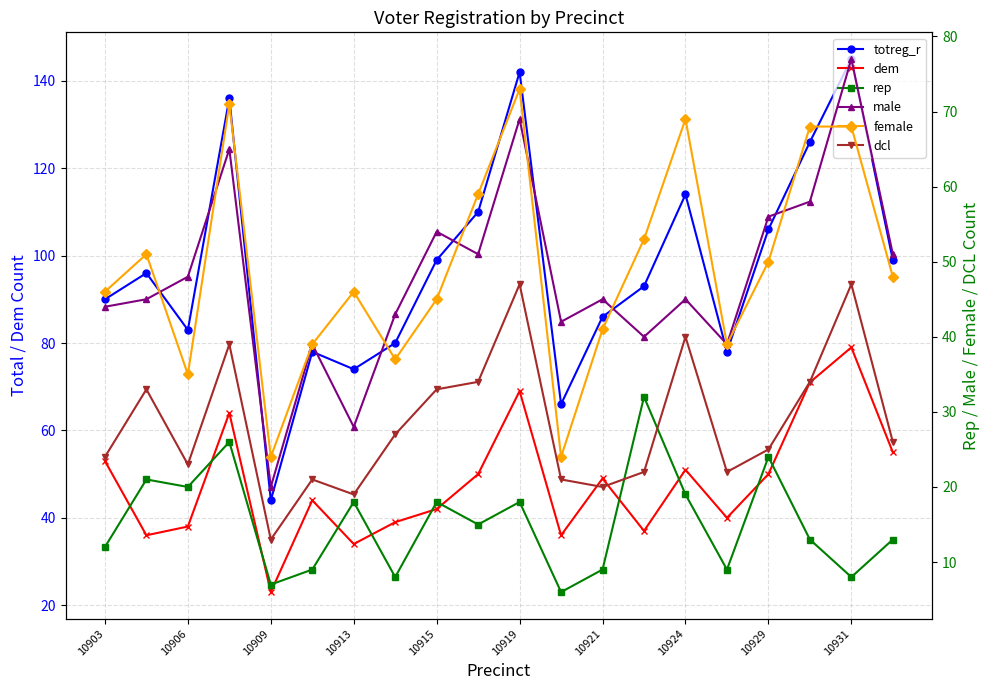

How many values in the rep series exceed 15?

9